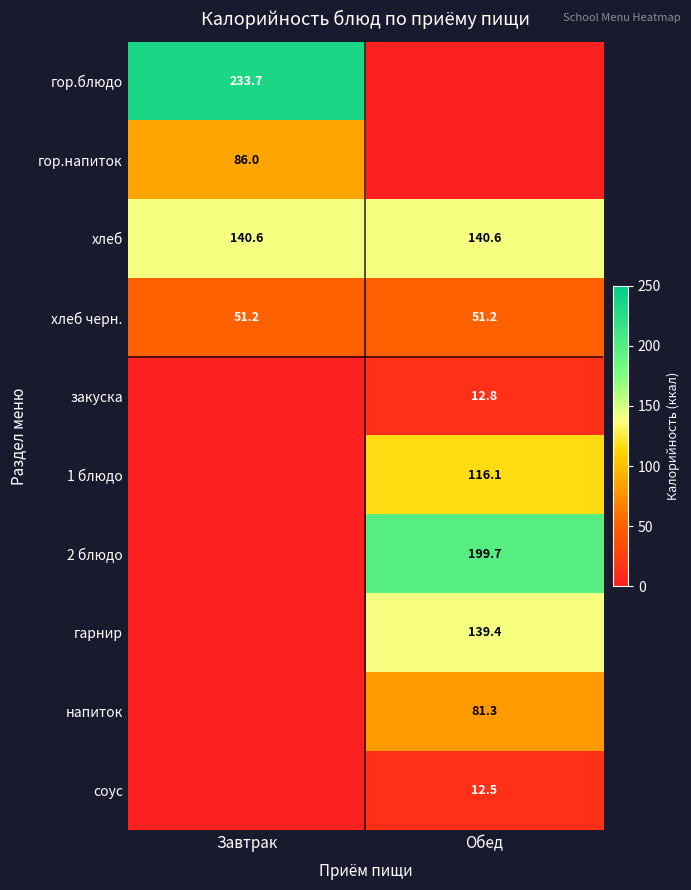

At which category is the sum across all series the highest?

Обед